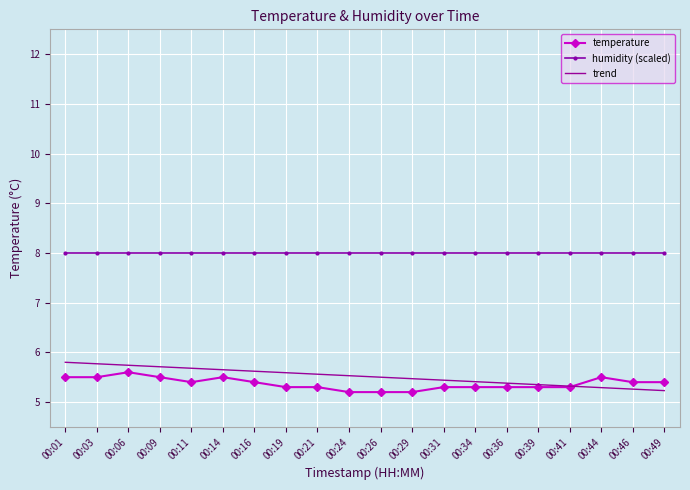

What is the maximum value for humidity (scaled)?

8.0